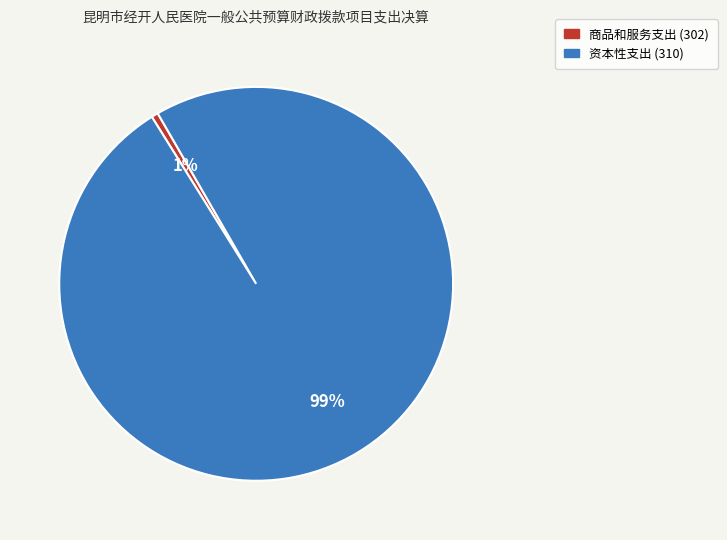

To the nearest percent, what is the average slice percentage?

50%